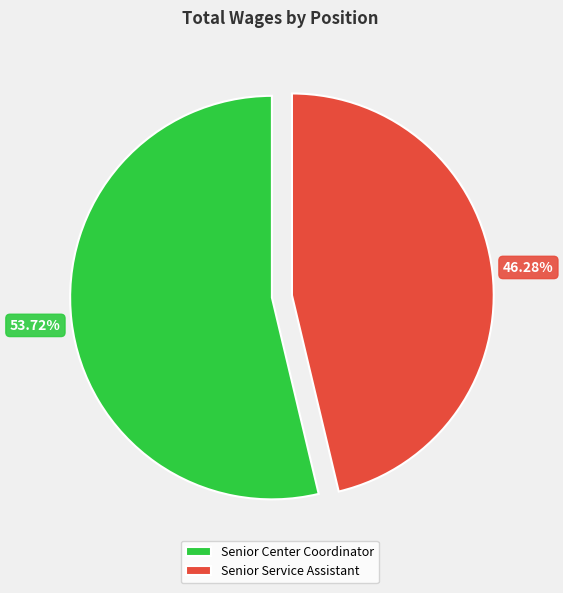

What is the largest slice in the pie chart?

Senior Center Coordinator